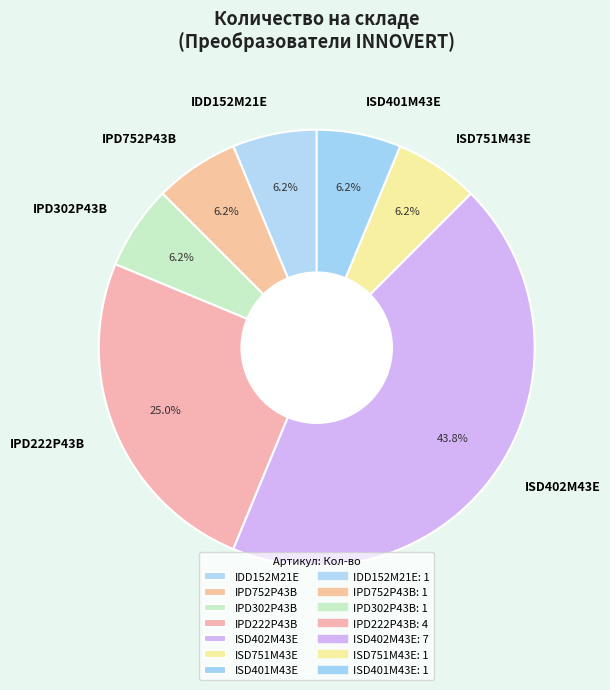

How many slices are in this pie chart?

7